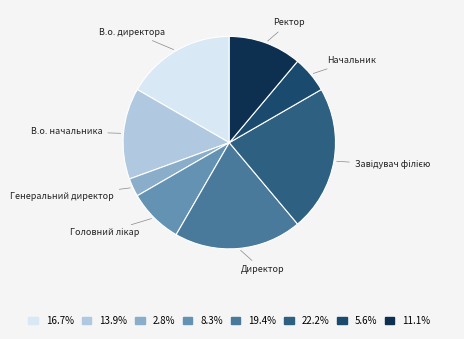

What is the ratio of the value at В.о. директора to the value at Генеральний директор?

6.0